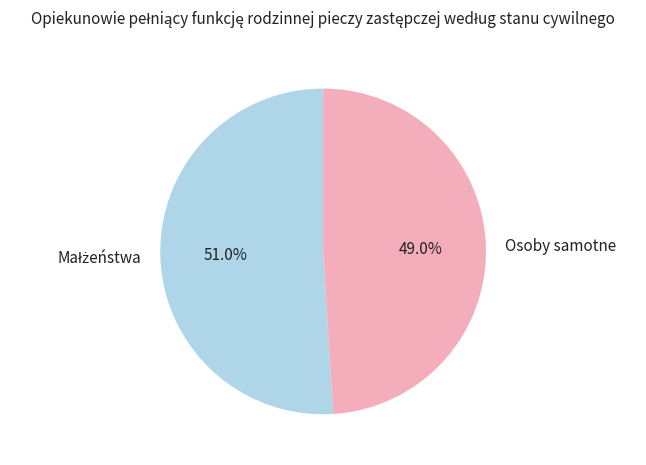

Count the number of slices in the pie.

2